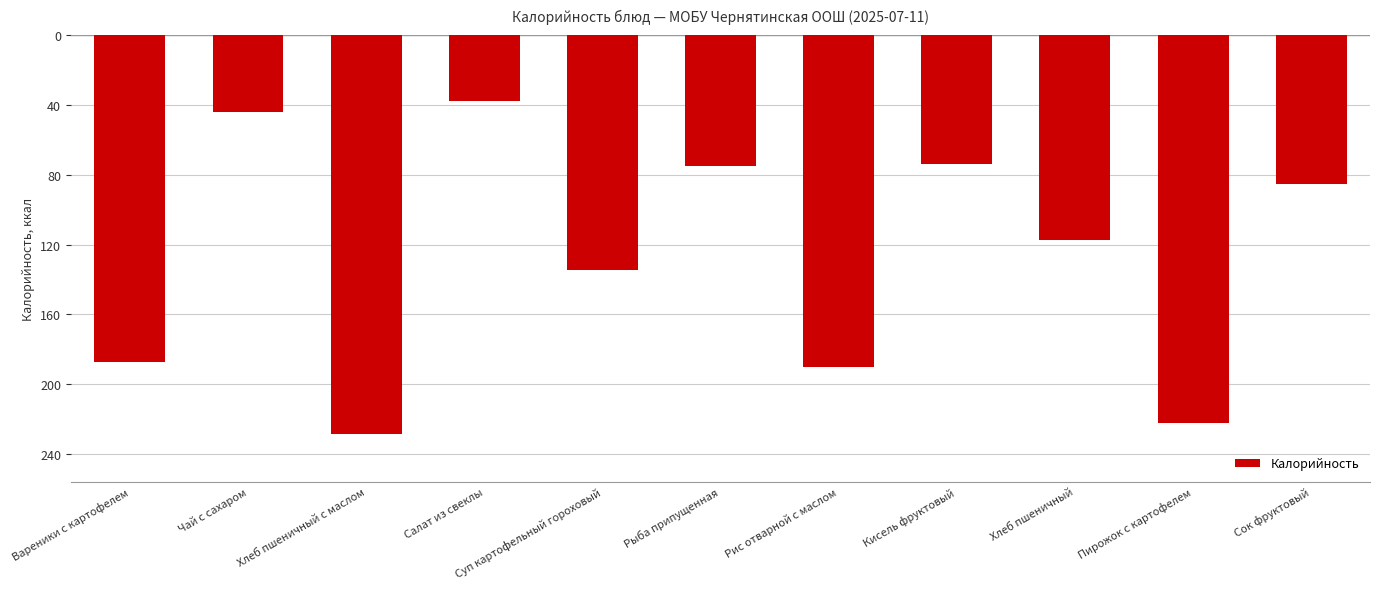

Are the bars horizontal?

No